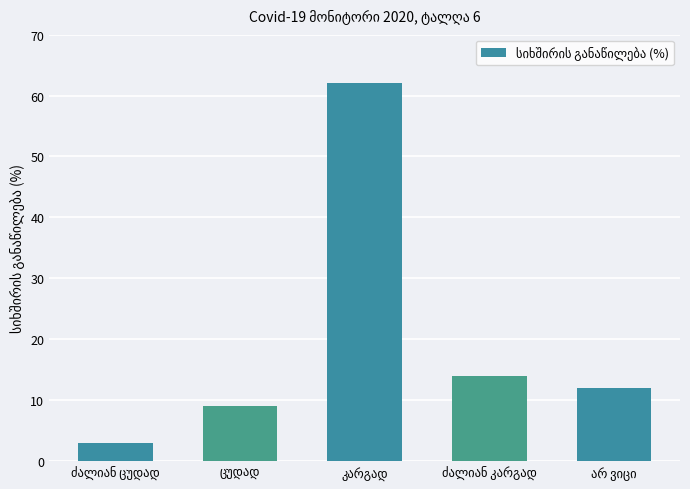

What is the greatest value displayed?

62